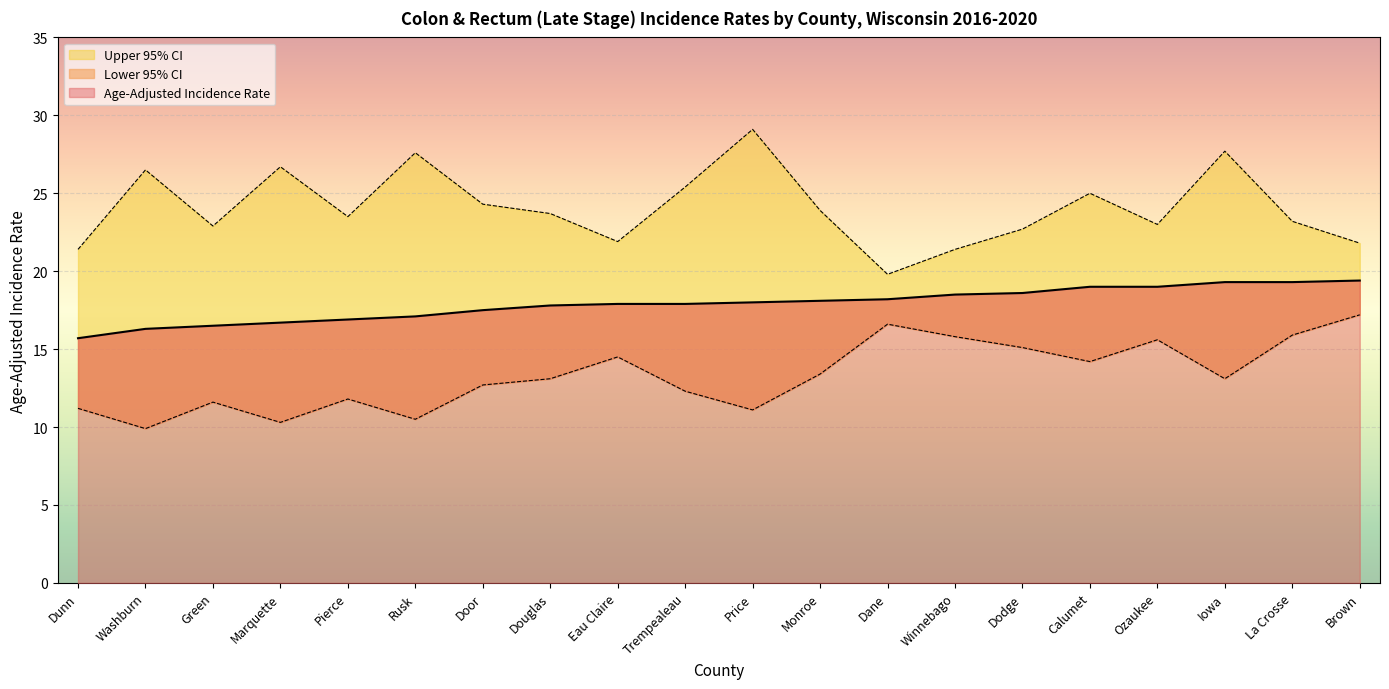

What is the difference between the second highest and second lowest values in the Lower 95% CI series?

6.3